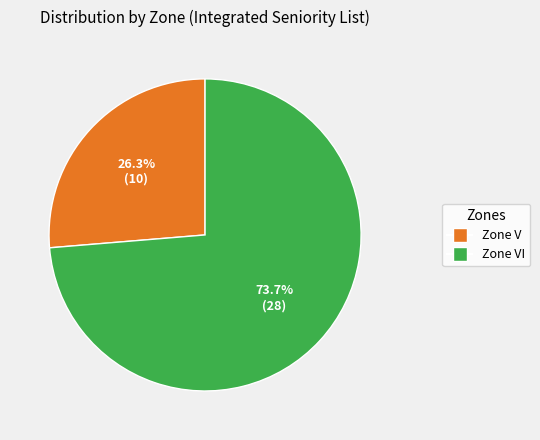

What is the smallest slice in the pie chart?

Zone V